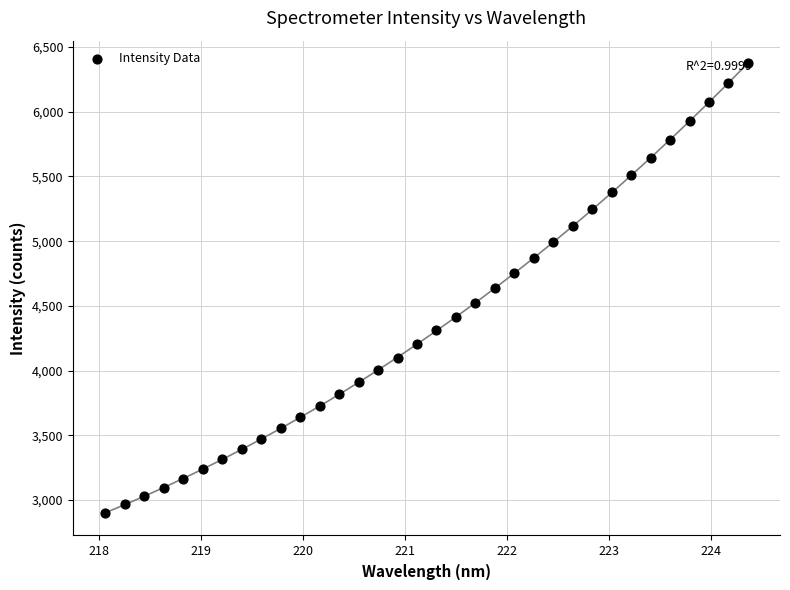

What is the range of Y values (max minus min)?

3476.6